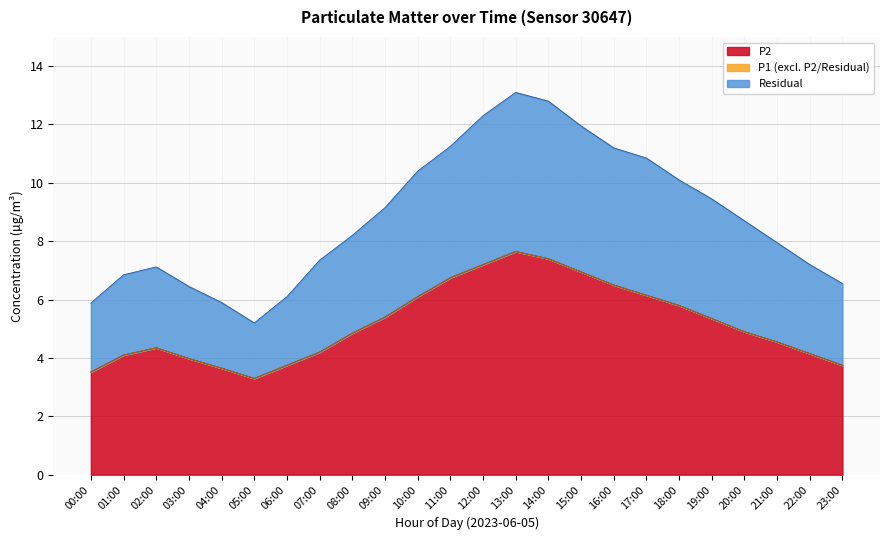

The P2 series shows 8.2 at 09:00. True or false?

False